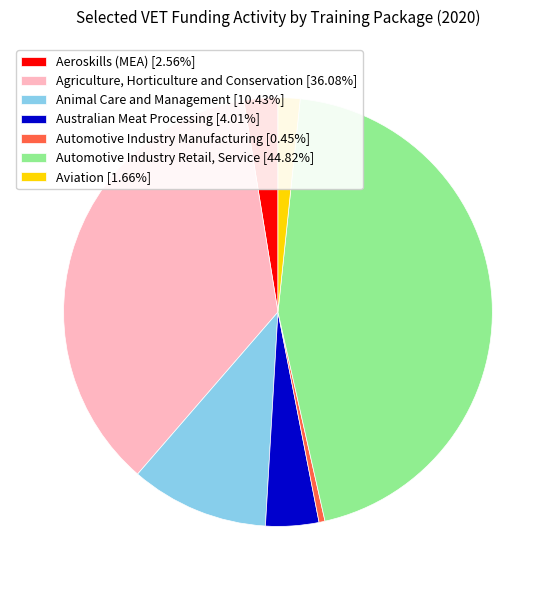

What is the ratio of the value at Automotive Industry Retail, Service [44.82%] to the value at Aviation [1.66%]?

27.0